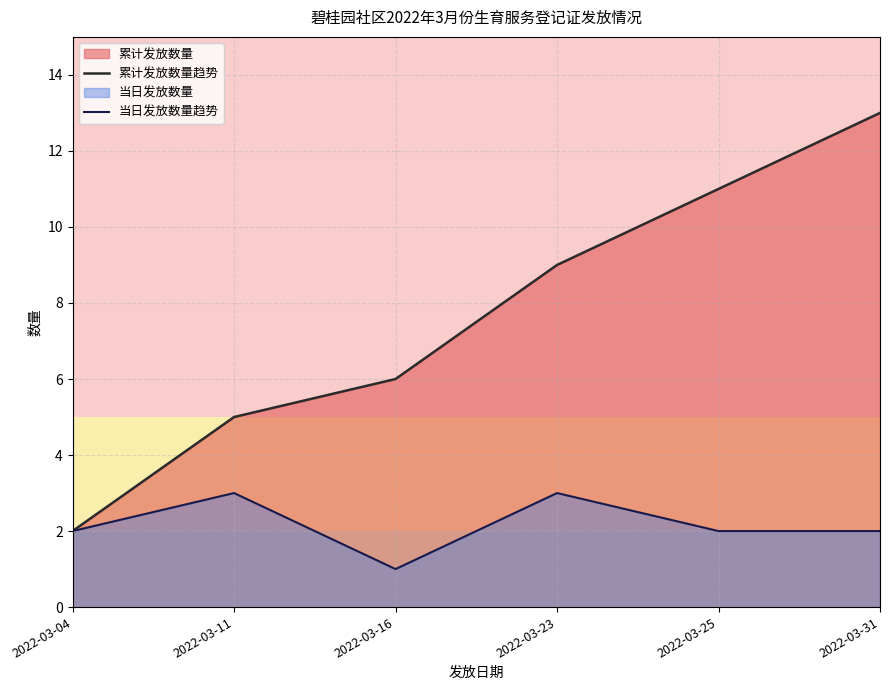

Which category has the highest value across all series?

2022-03-31